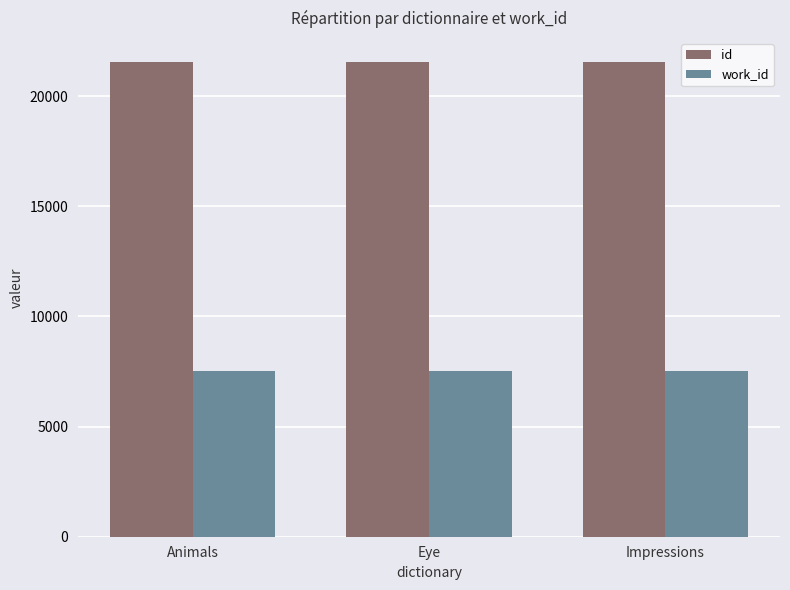

What is the difference between the highest and lowest values at Animals?

14042